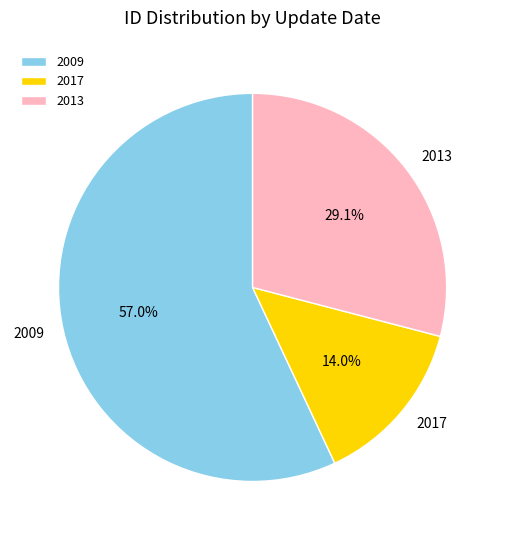

What is the smallest slice in the pie chart?

2017